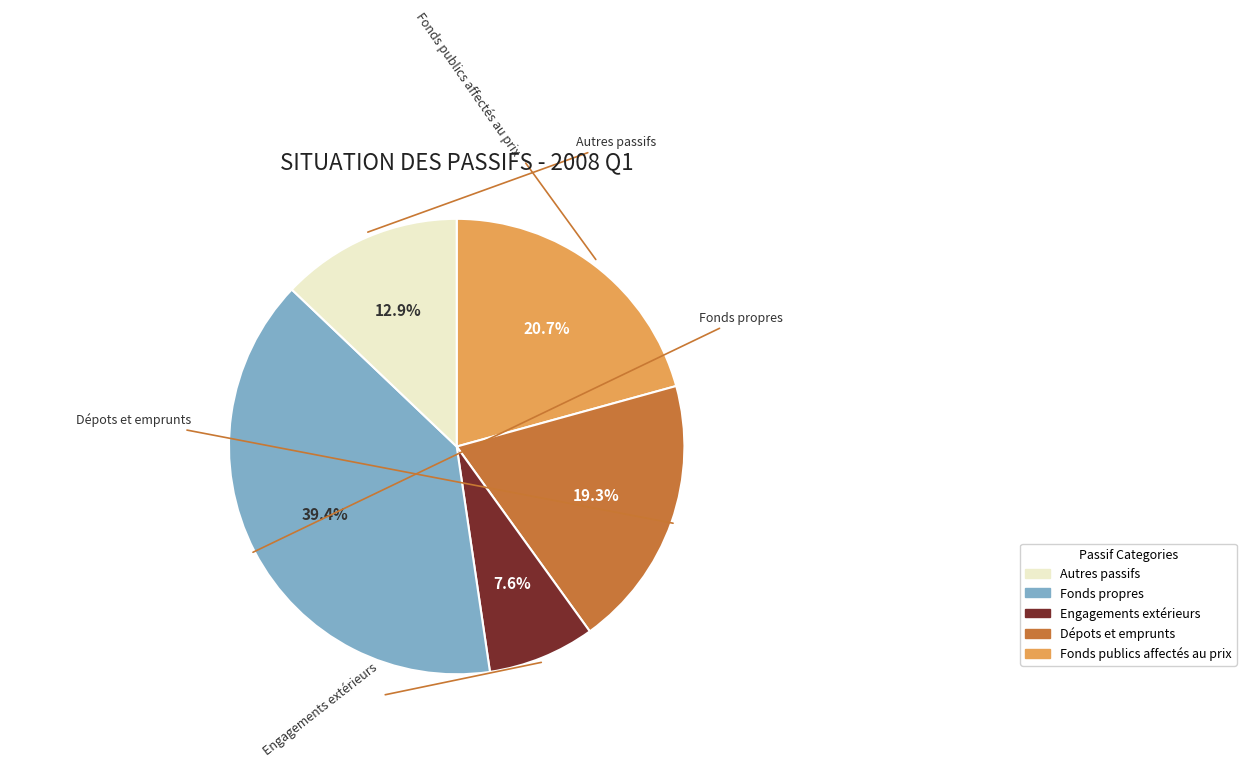

Is there any slice that represents more than half of the pie?

No